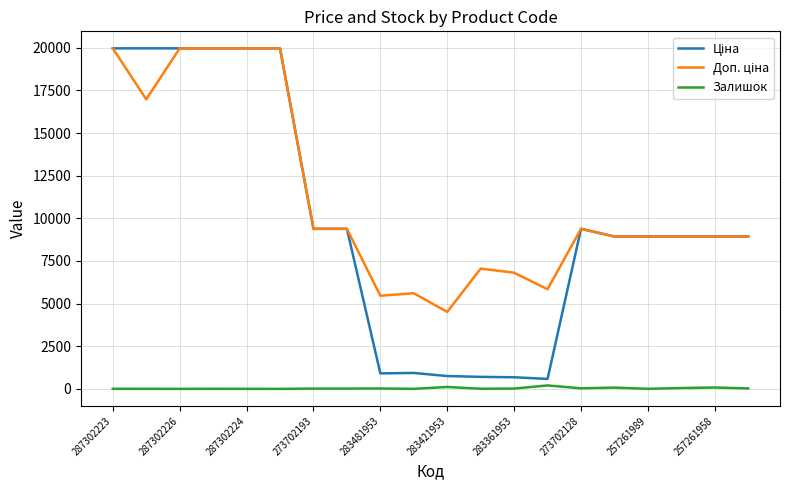

What is the greatest value displayed?

19964.2